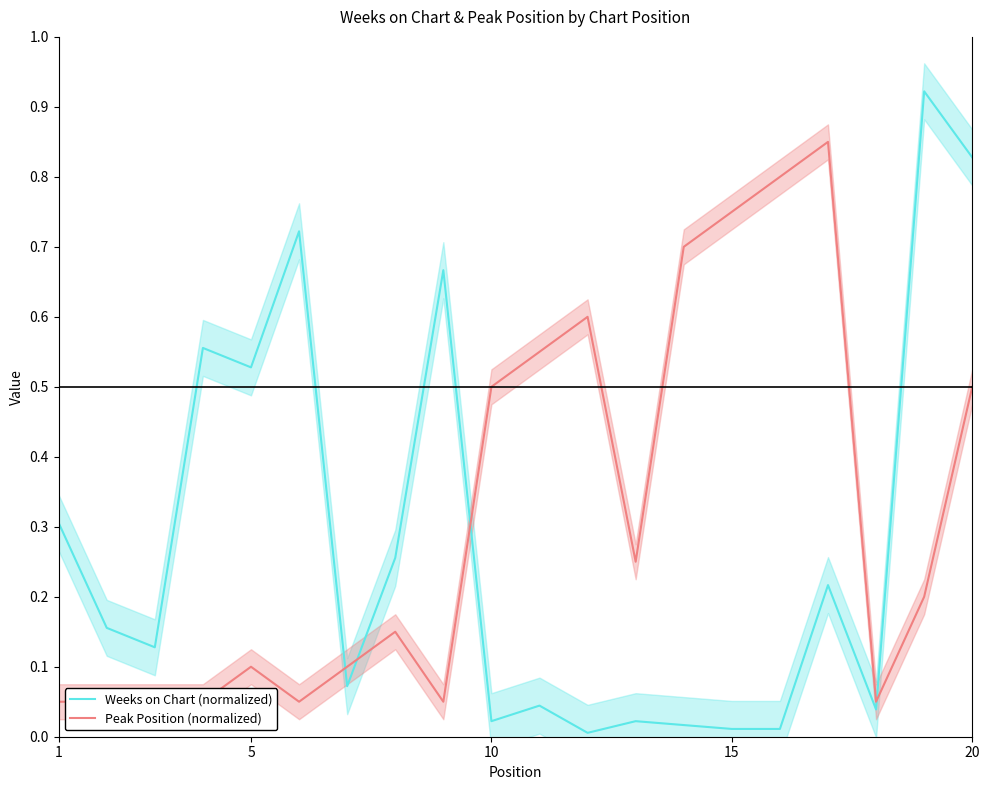

Is it true that Peak Position (normalized) equals 0.2 at 6?

False